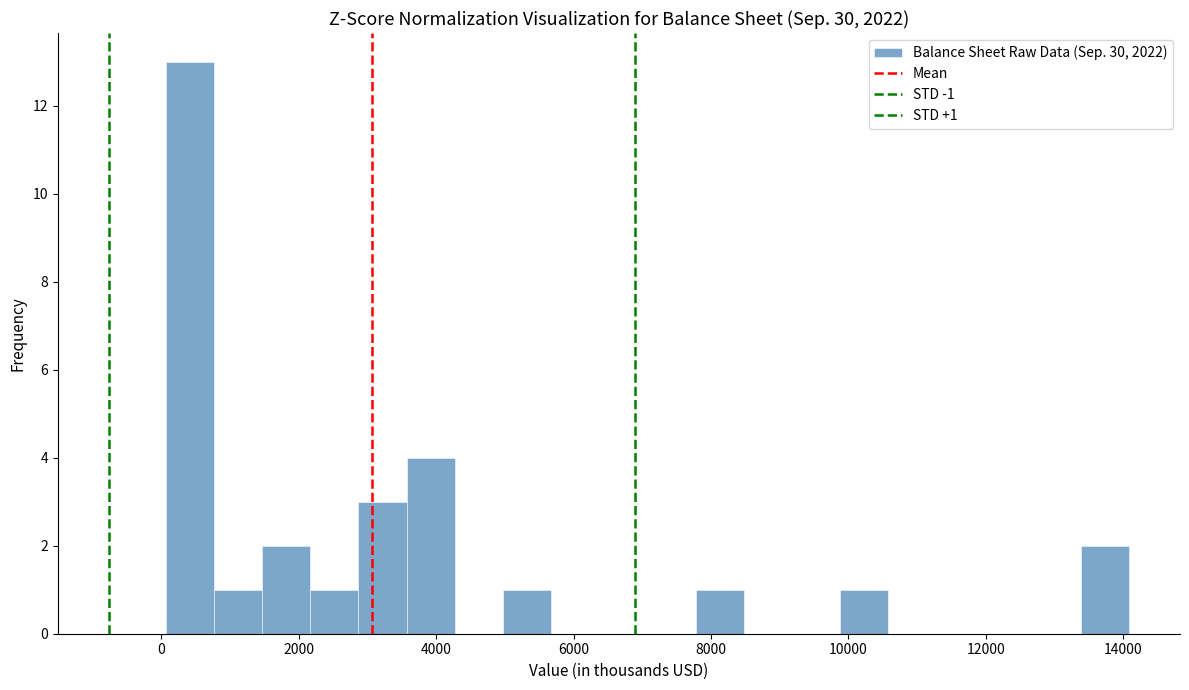

Read against the x-axis, roughly where is the centre of the tallest bar?

400